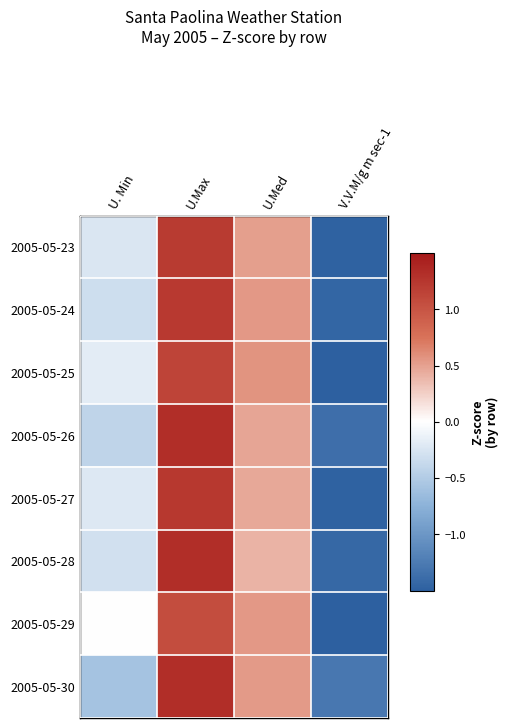

What is the total value across all series at U. Min?

-2.2